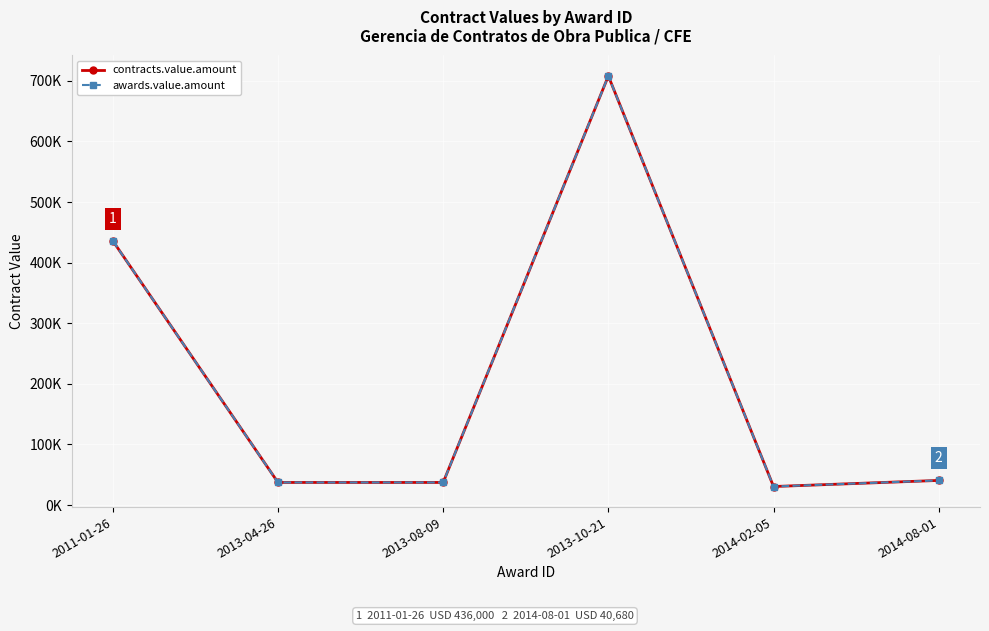

True or false: contracts.value.amount and awards.value.amount intersect in this chart.

False